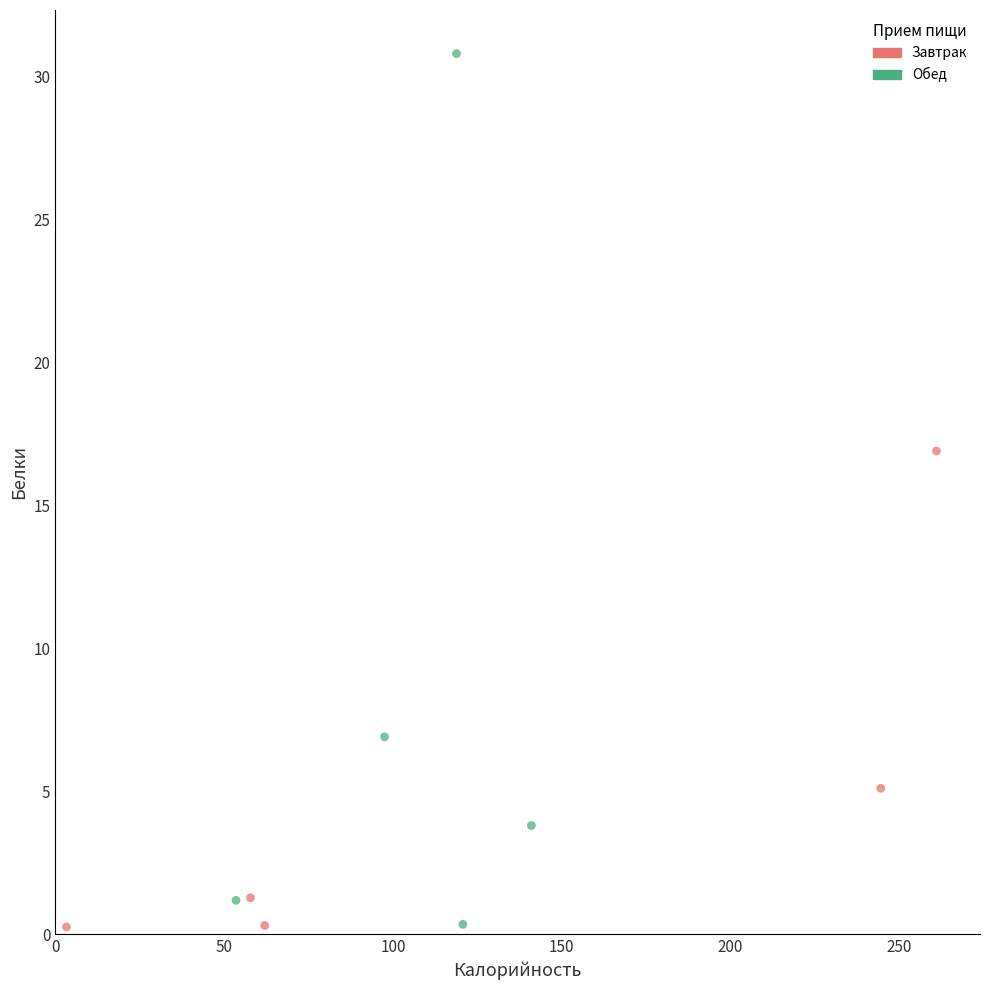

Which series reaches the maximum Y coordinate?

Обед